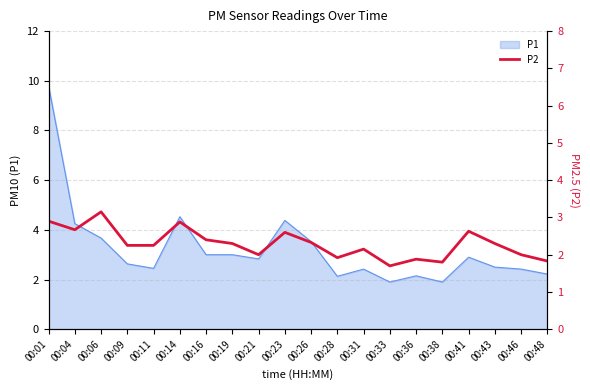

True or false: the data shows 3.6 at 00:21.

False